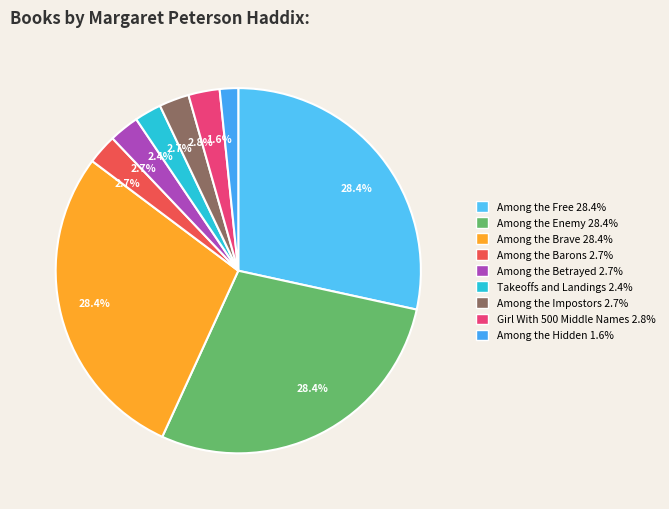

How many slices are in this pie chart?

9